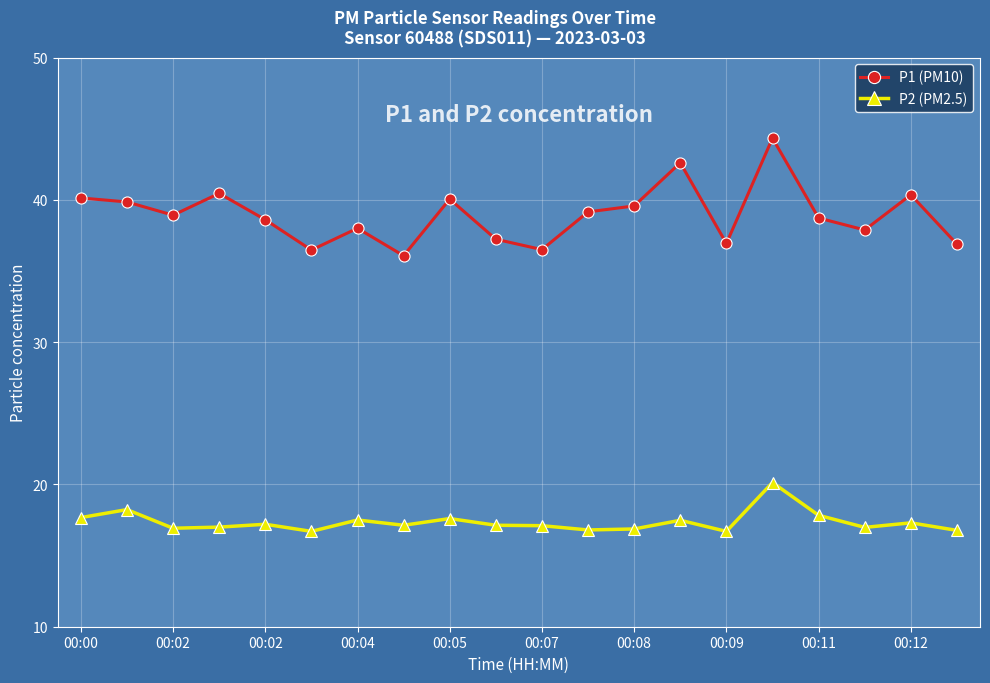

Which series has the largest range (max minus min)?

P1 (PM10)